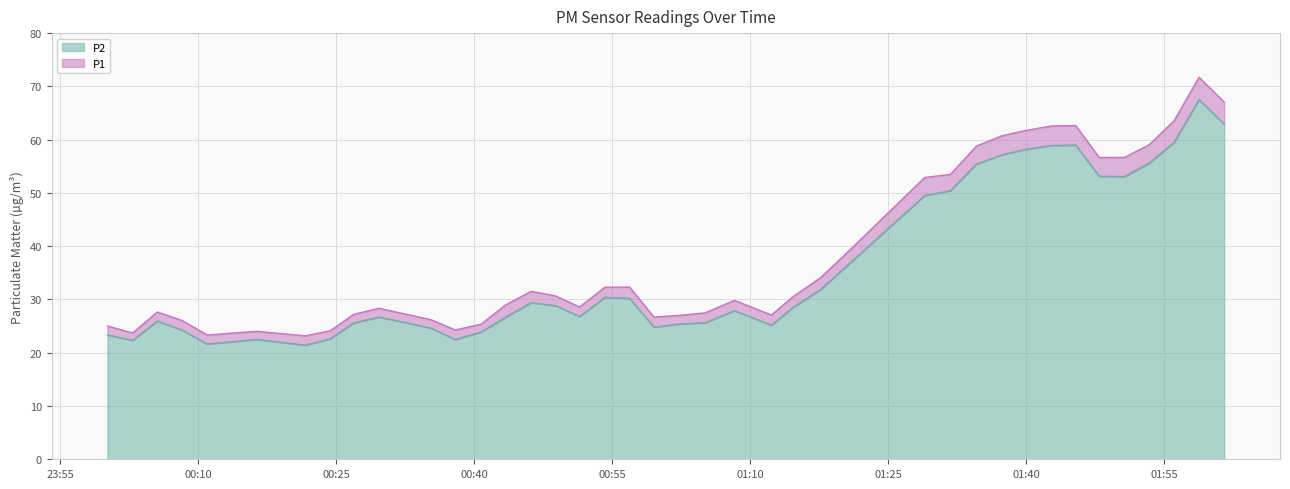

The value of P1 at 2023-07-31T01:42:47 is 85.3. True or false?

False